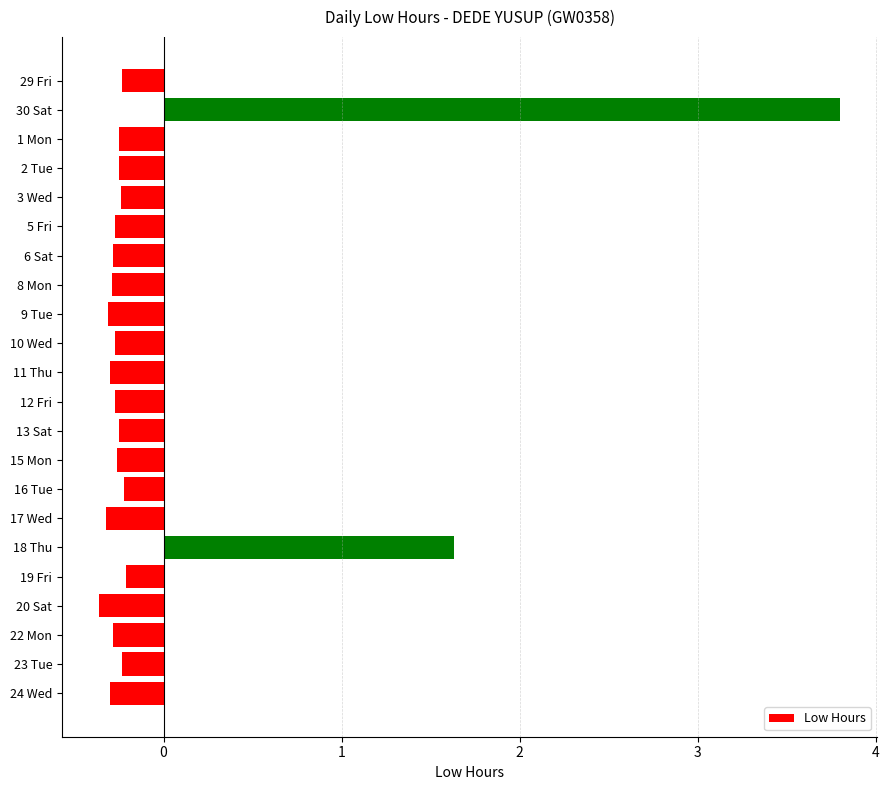

What is the maximum value shown in the chart?

3.8